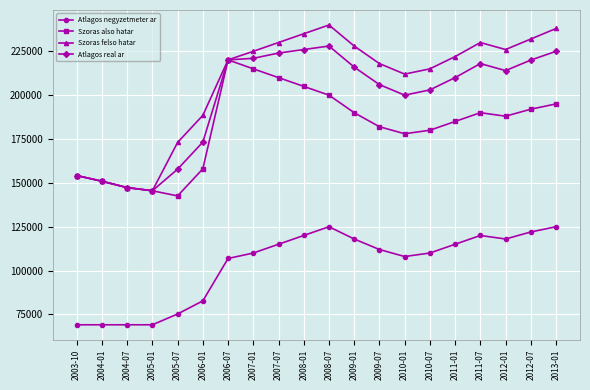

True or false: Atlagos negyzetmeter ar and Atlagos real ar intersect in this chart.

False